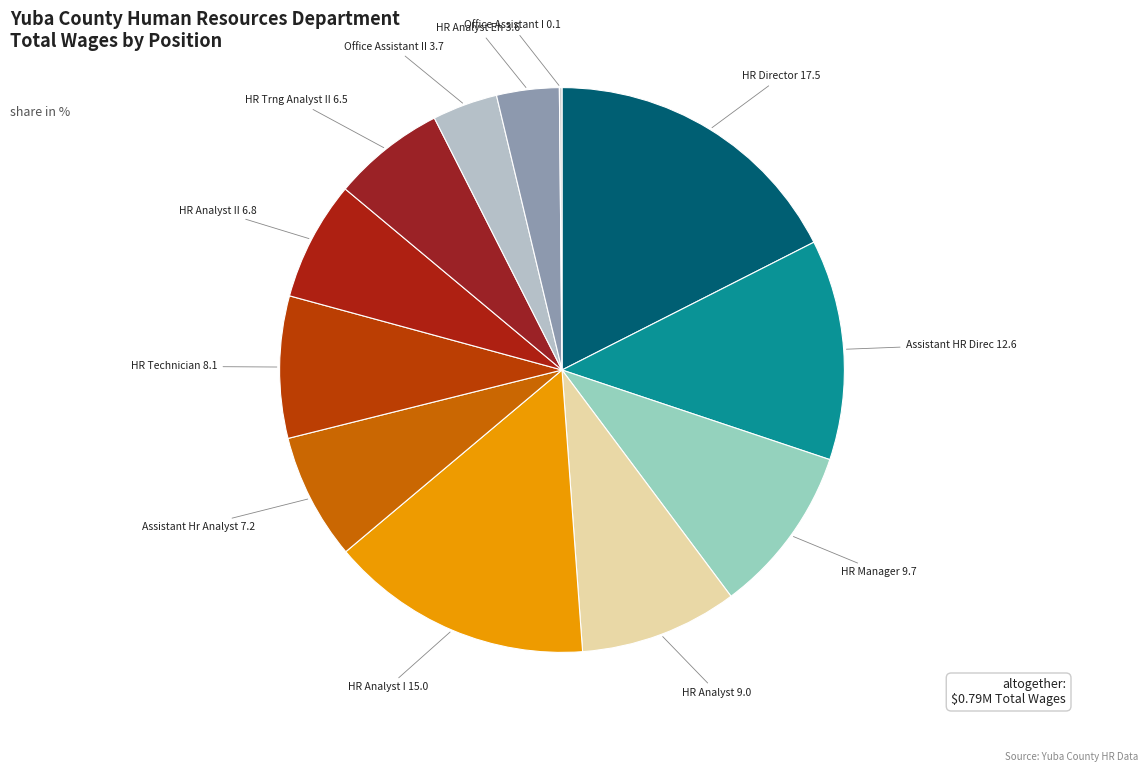

Does any single category account for the majority?

No